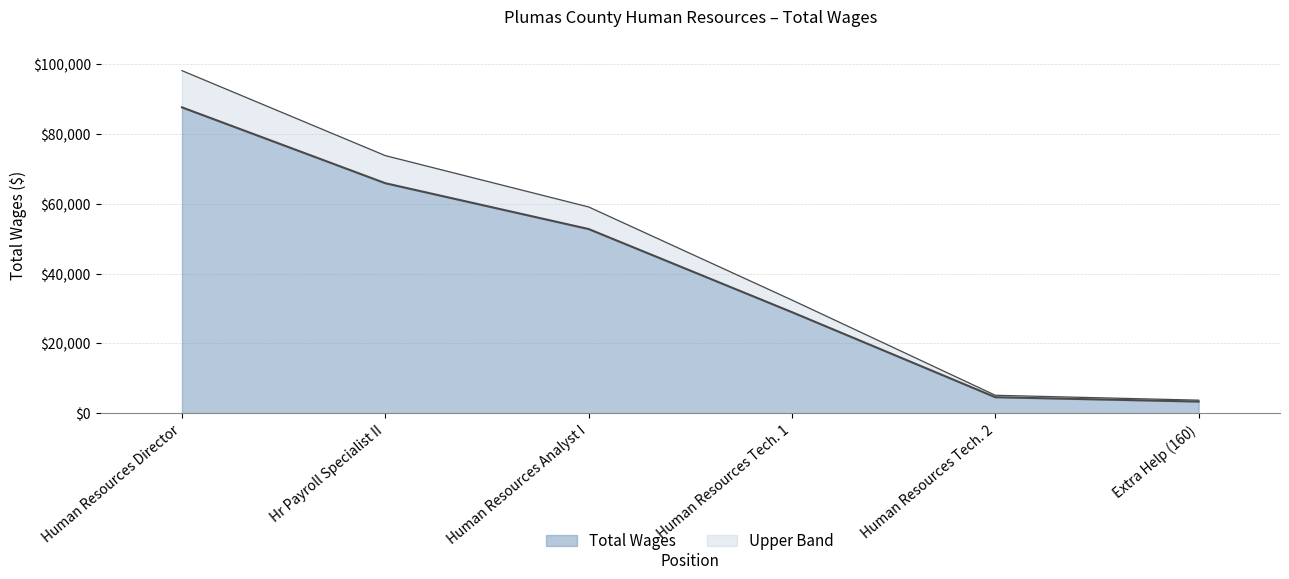

What is the difference between the values at Human Resources Analyst I and Human Resources Tech. 1?

23813